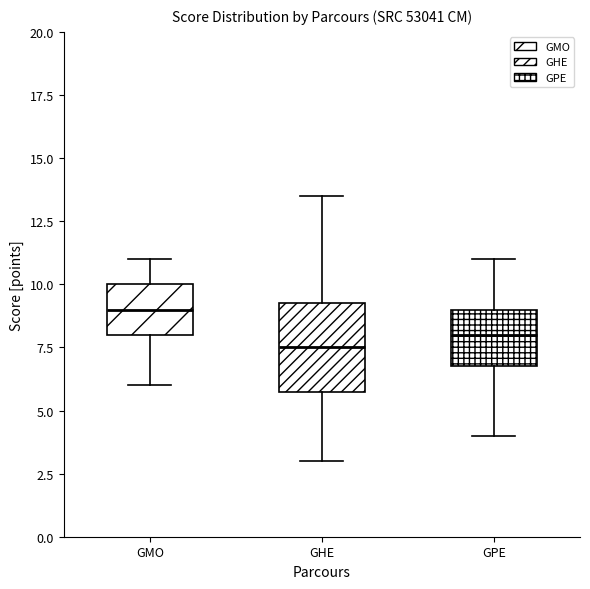

Where does the lower whisker of the box for GHE end on the y-axis? The values are not printed on the chart, so give them approximately, as read against the axis.

3.0